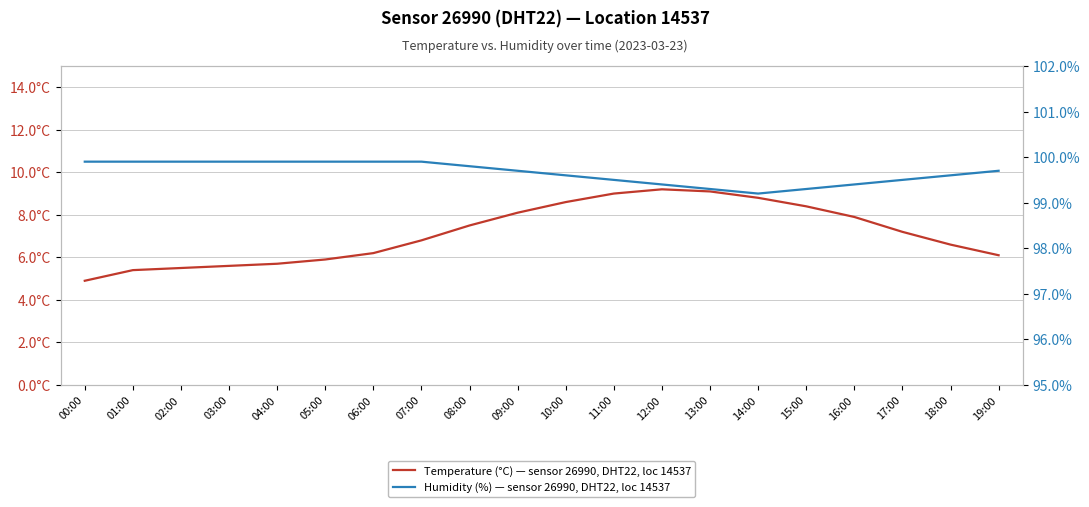

At which category does Temperature (°C) — sensor 26990, DHT22, loc 14537 reach its first local peak?

12:00